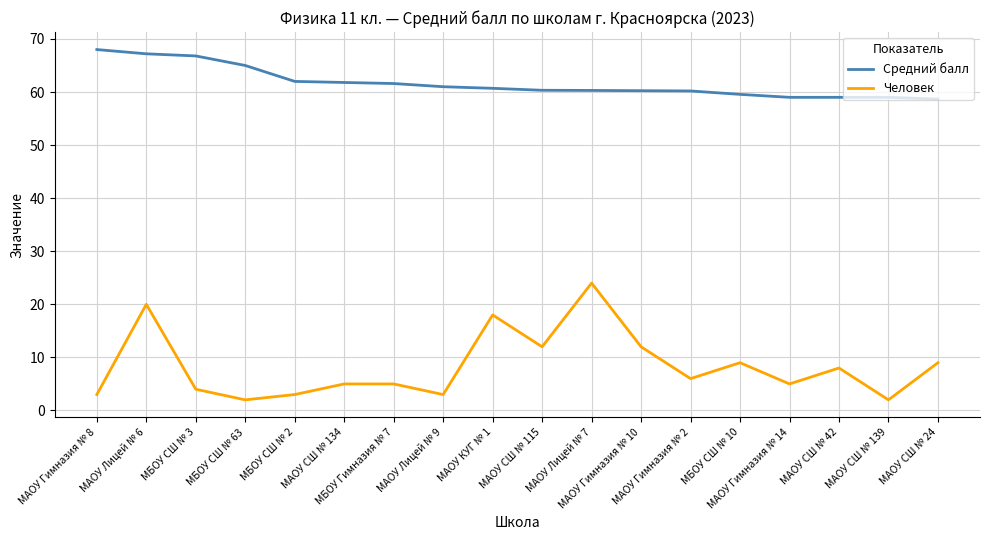

List the series in order of their overall mean, lowest first.

Человек, Средний балл